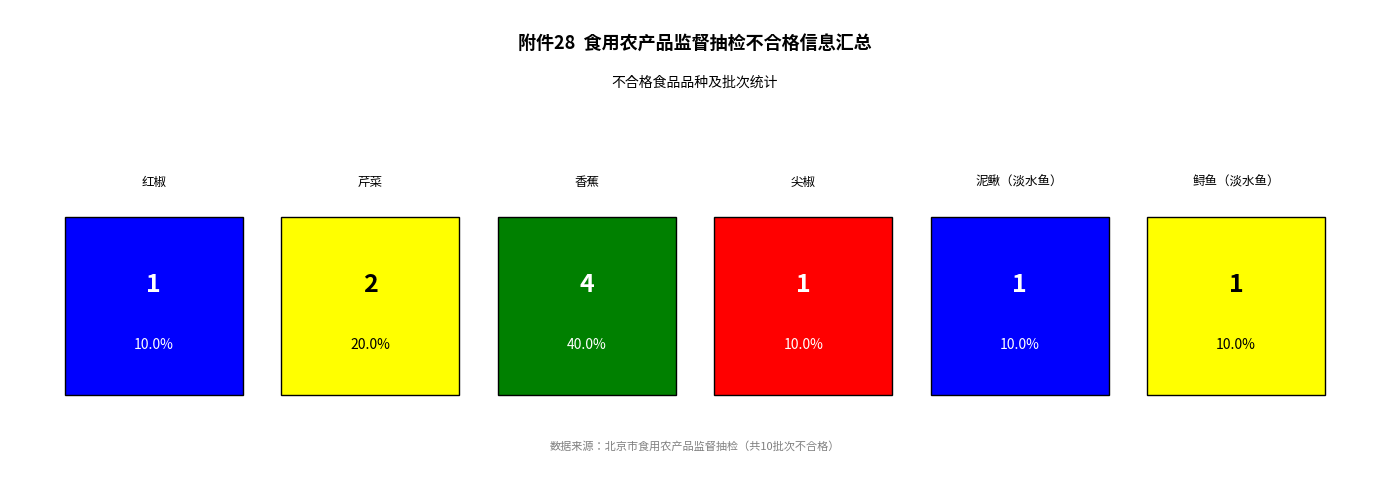

What is the value of the 4th bar from the left?

1